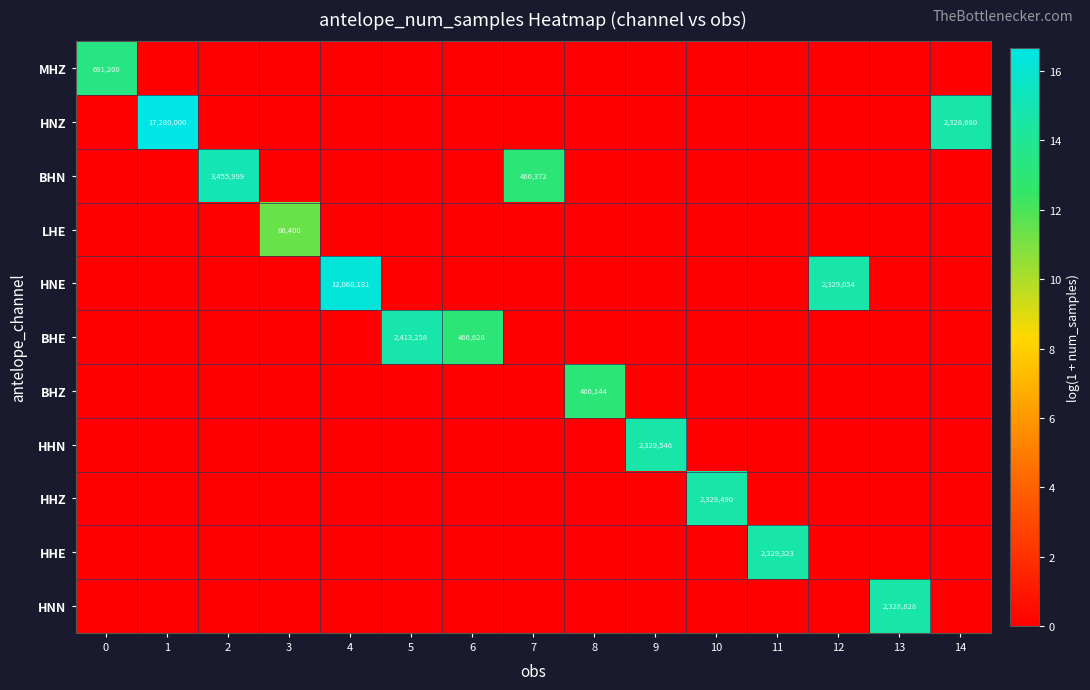

True or false: HHN has a value of -9.2 at 13.

False